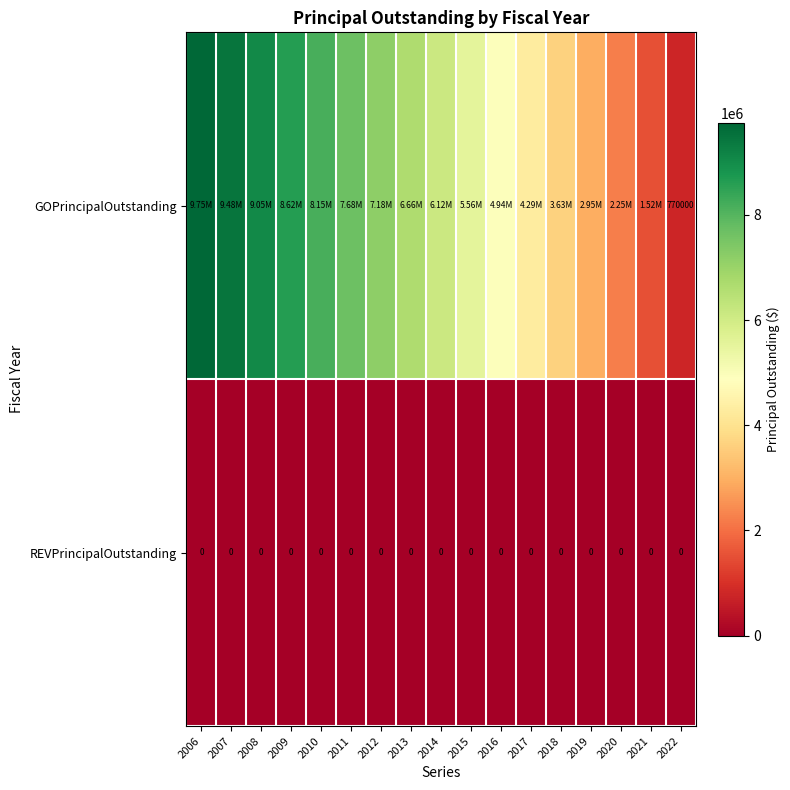

What is the total value across all series at 2022?

770000